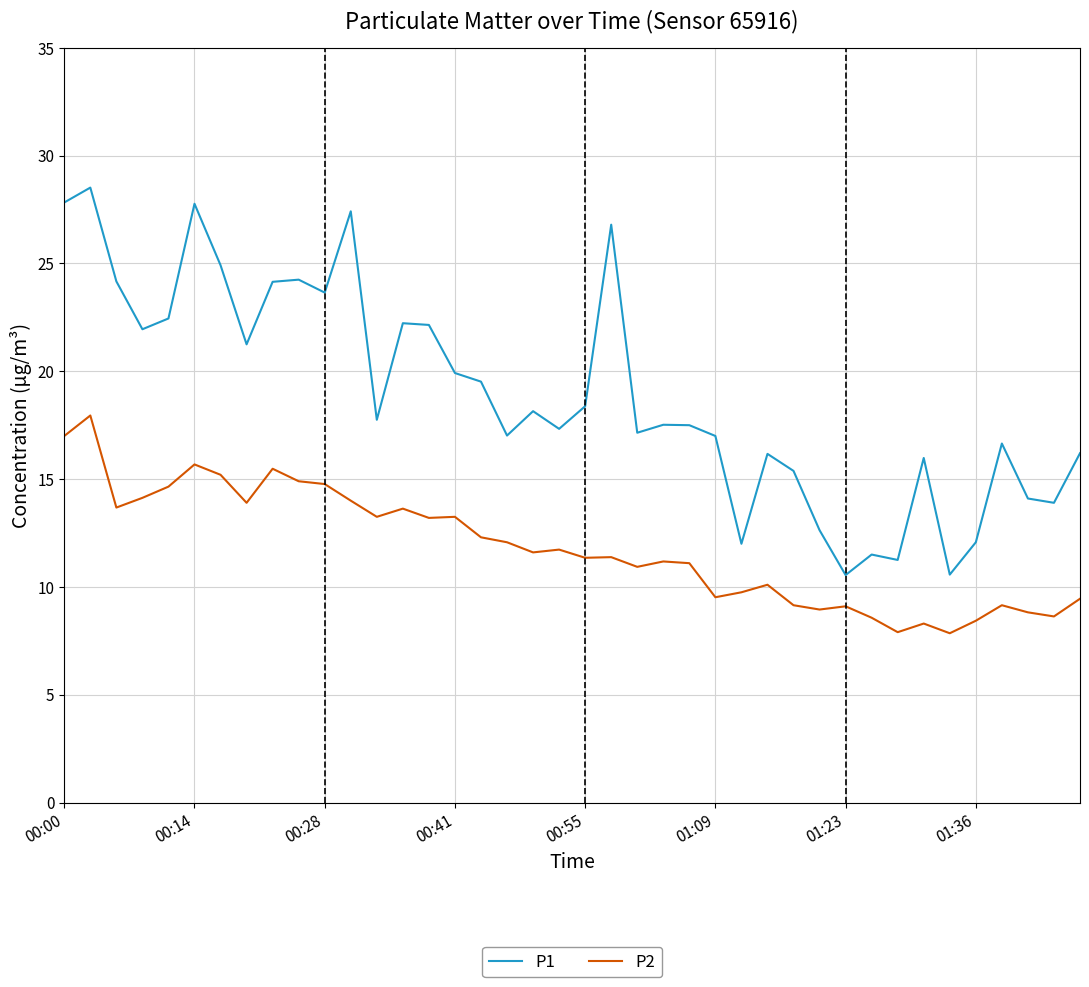

Which series has the widest spread of values?

P1